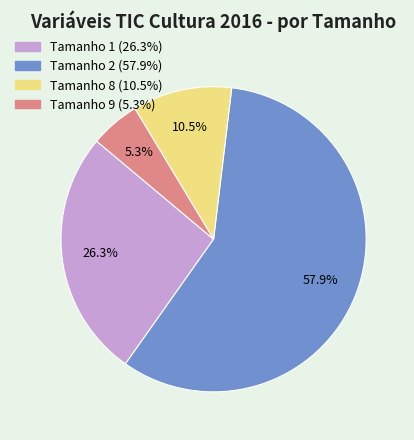

Is there any slice that represents more than half of the pie?

Yes